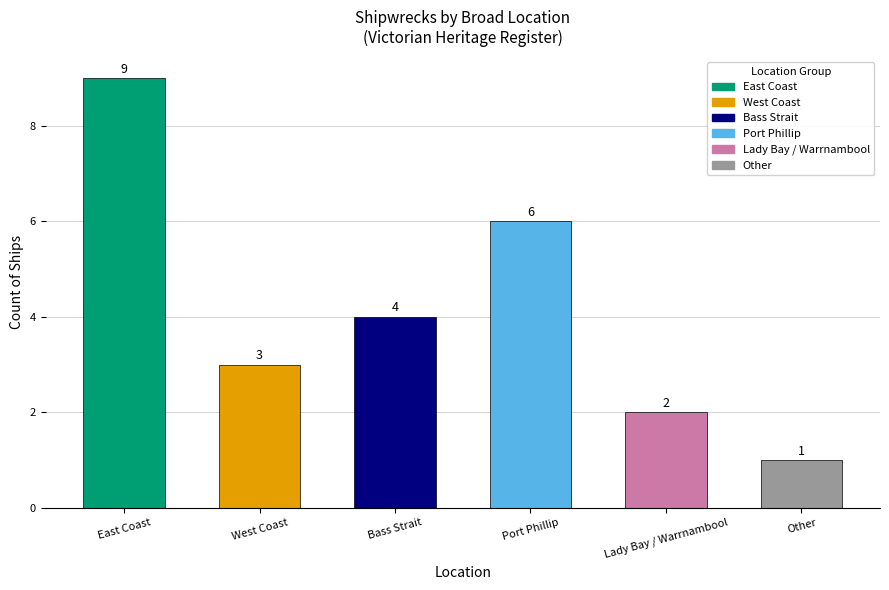

Which label corresponds to the largest value in the chart?

East Coast